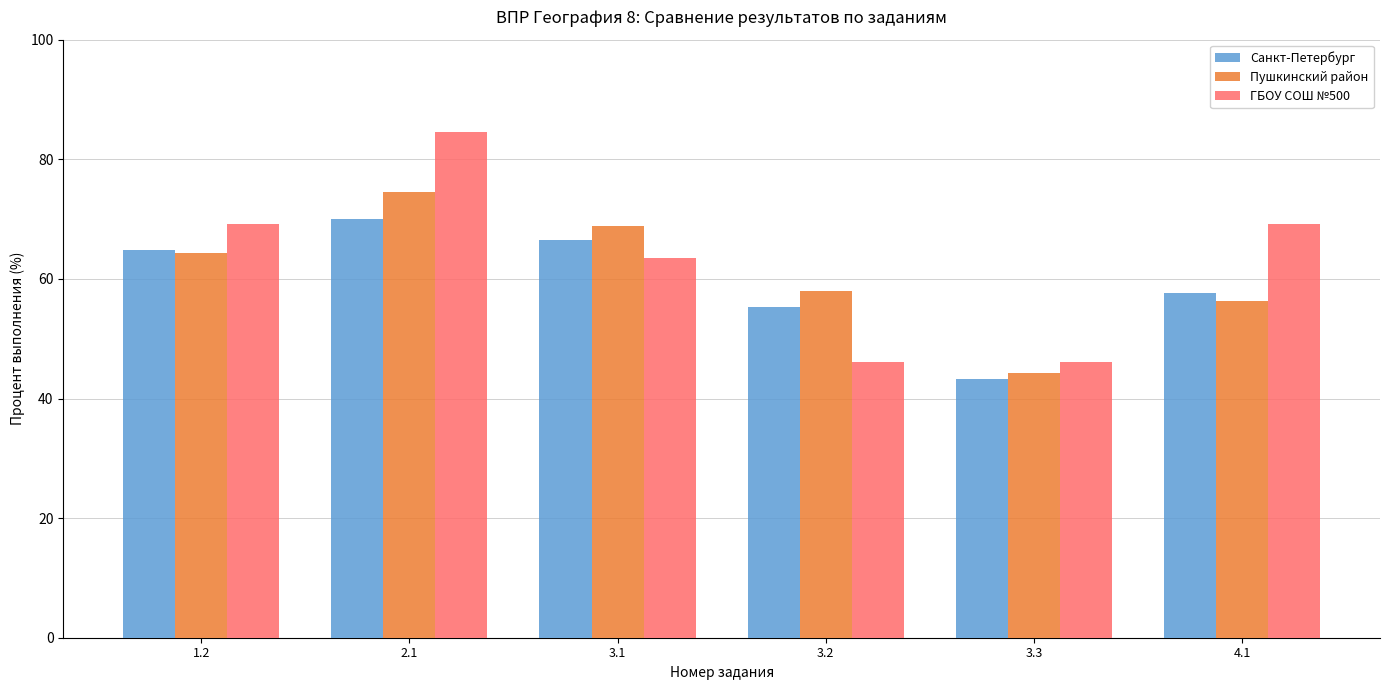

What is the difference between the highest and lowest values at 1.2?

5.0